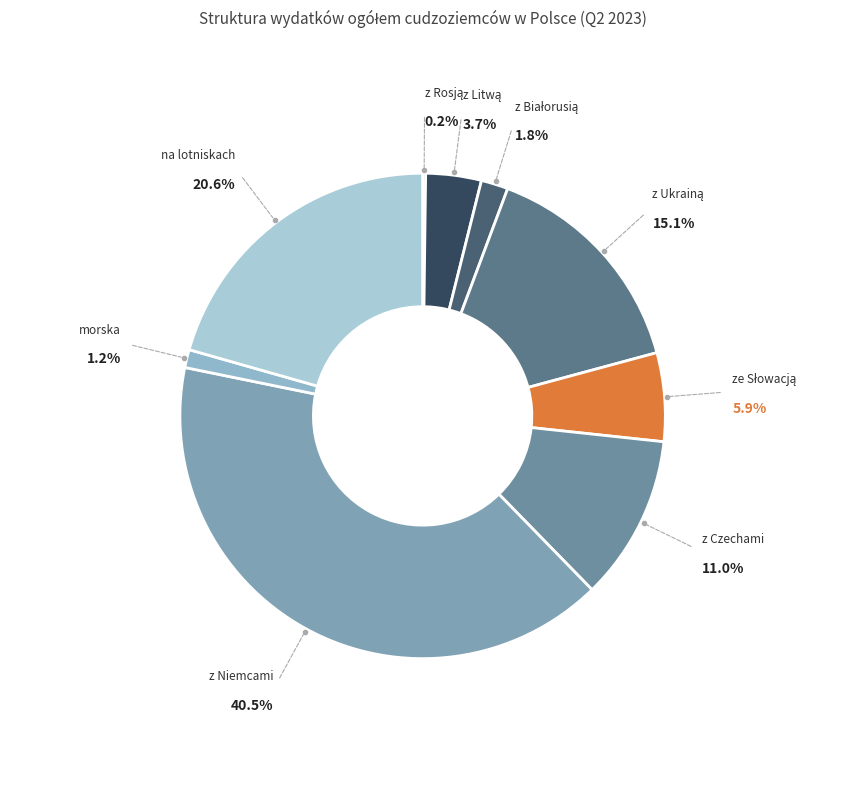

How many slices are in this pie chart?

9